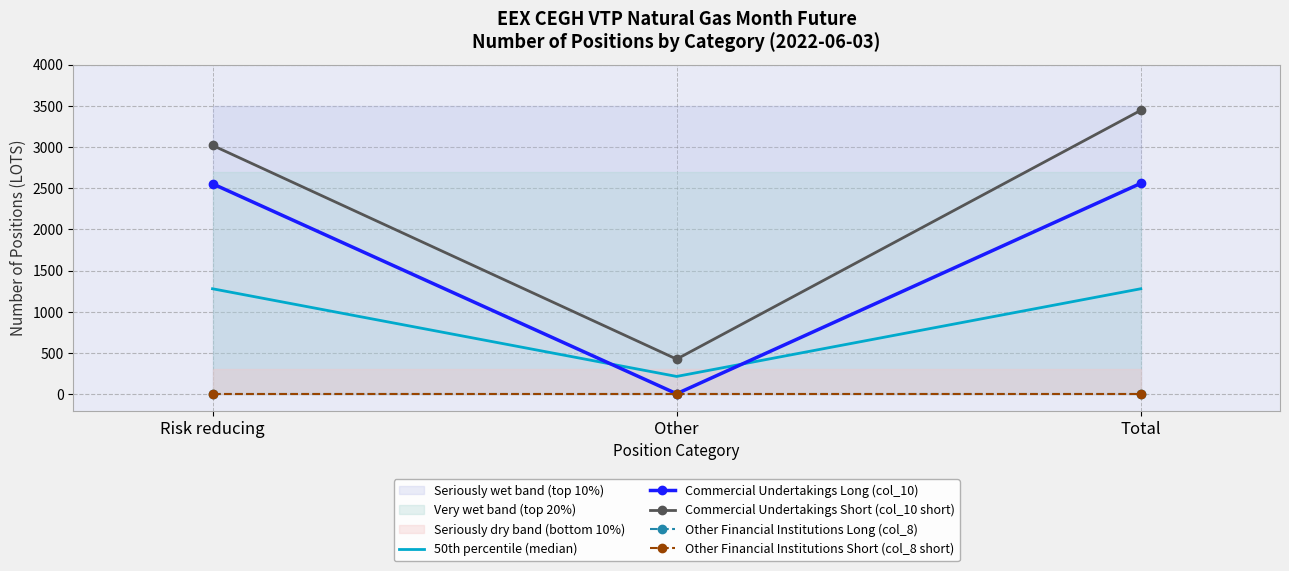

What is the greatest value displayed?

3444